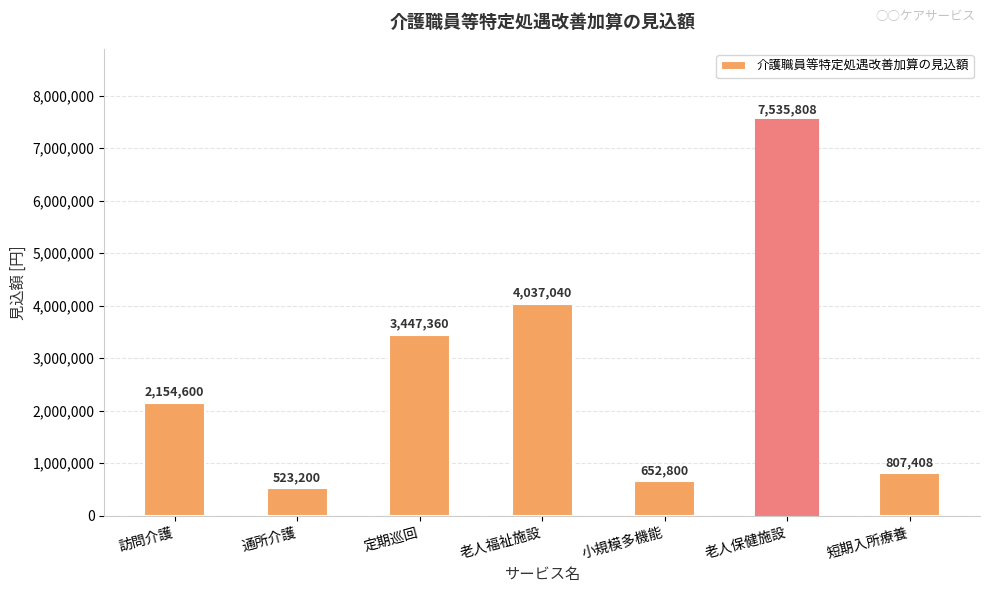

What is the difference between the second highest and second lowest values?

3384240